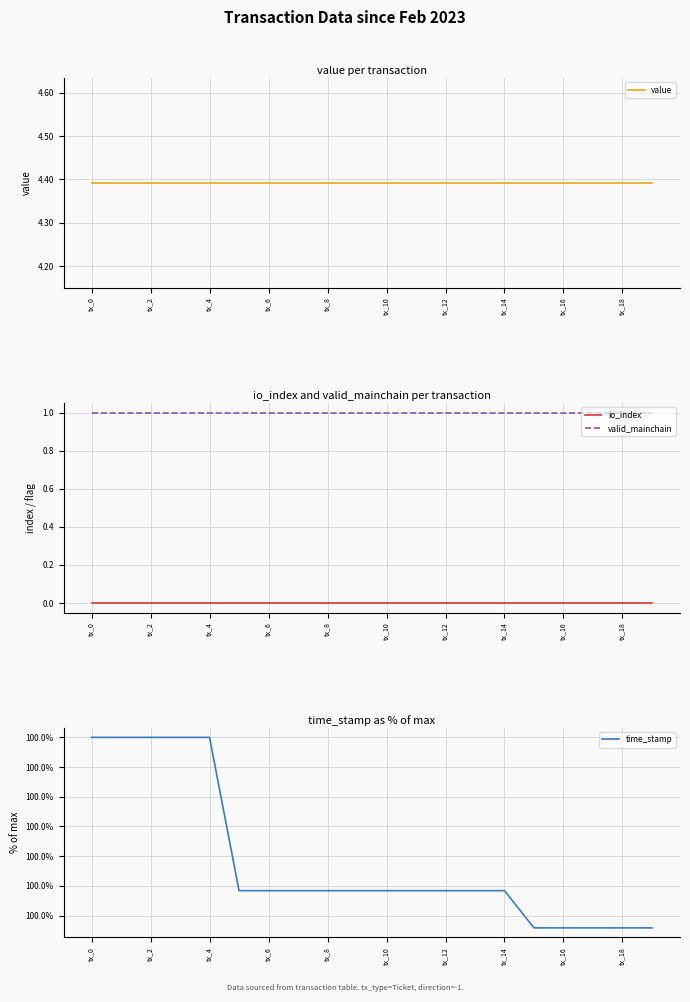

The value of io_index at tx_8 is 0. True or false?

True